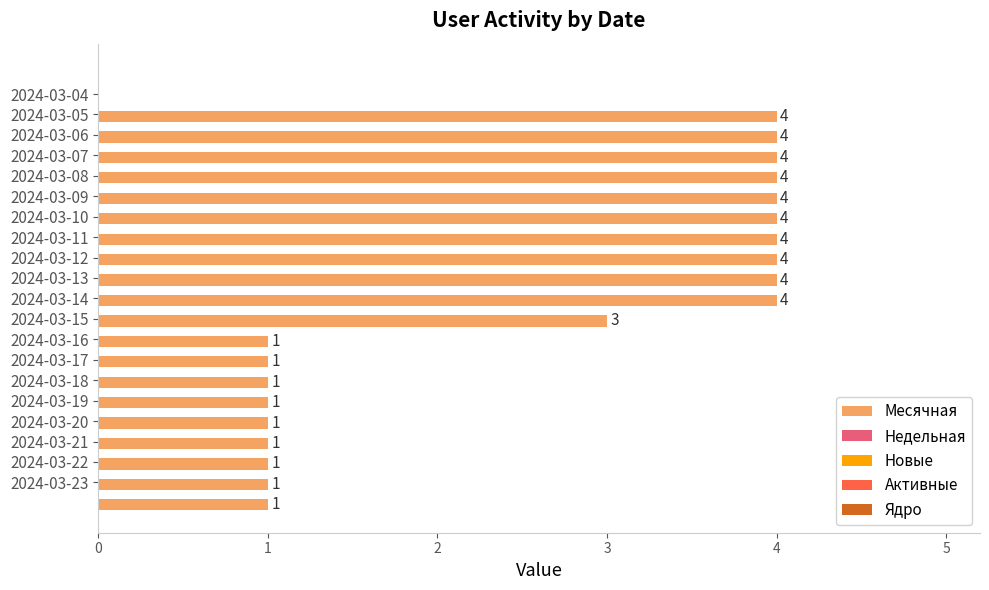

Reading bottom to top, list all the values displayed in this chart.

1	1	1	1	1	1	1	1	1	3	4	4	4	4	4	4	4	4	4	4